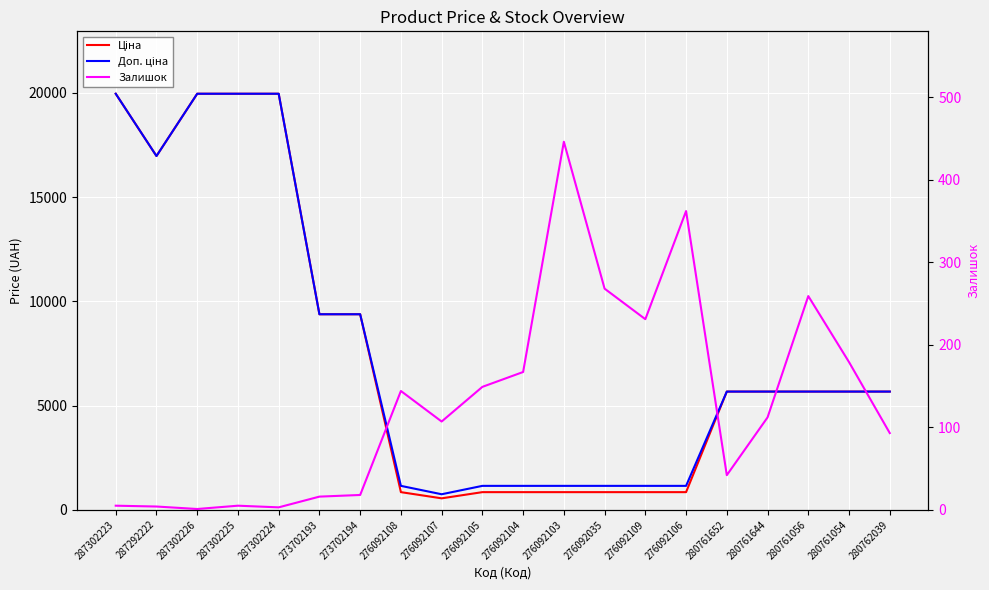

True or false: Ціна and Доп. ціна cross at least once.

False